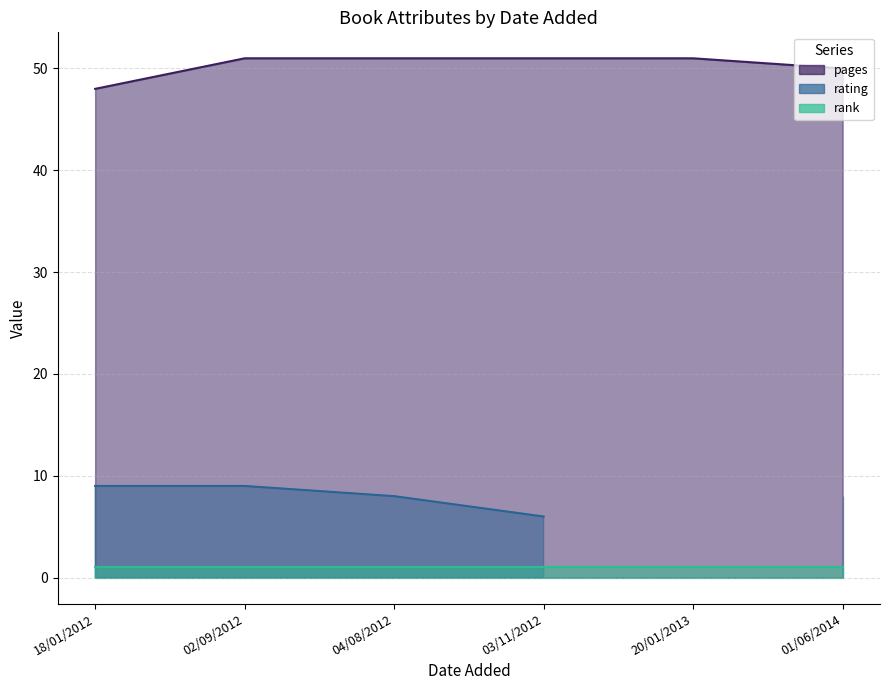

Count the number of categories in the chart.

6